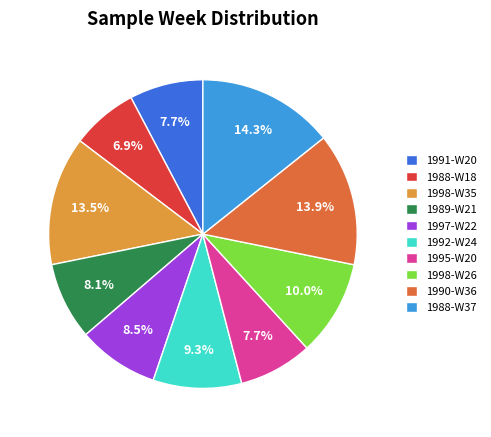

Approximately how many times larger is the value at 1989-W21 compared to 1988-W18?

1.2